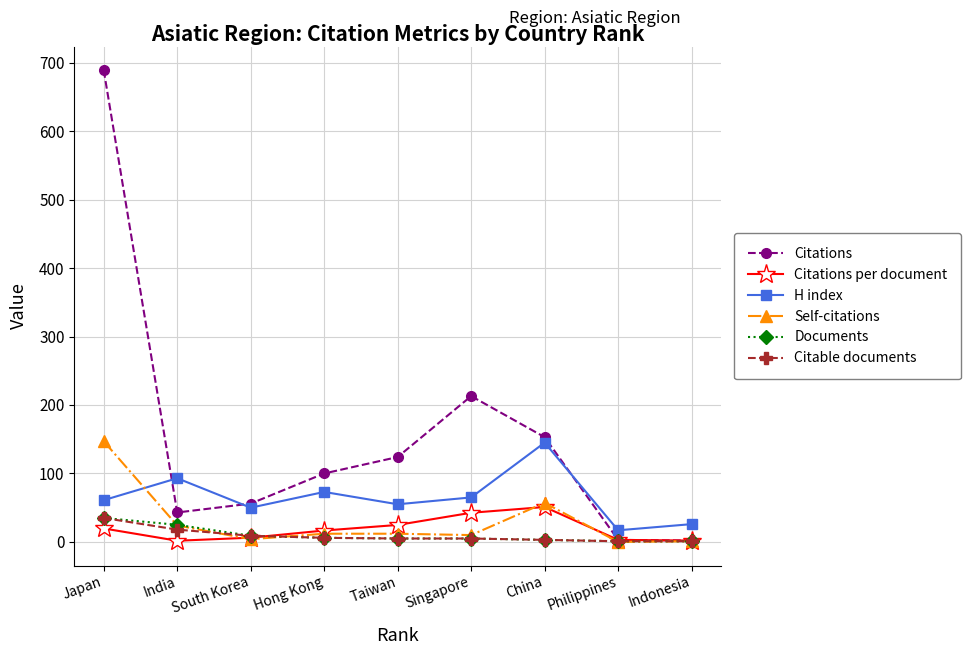

What value does the Citations series have at Indonesia?

2.0